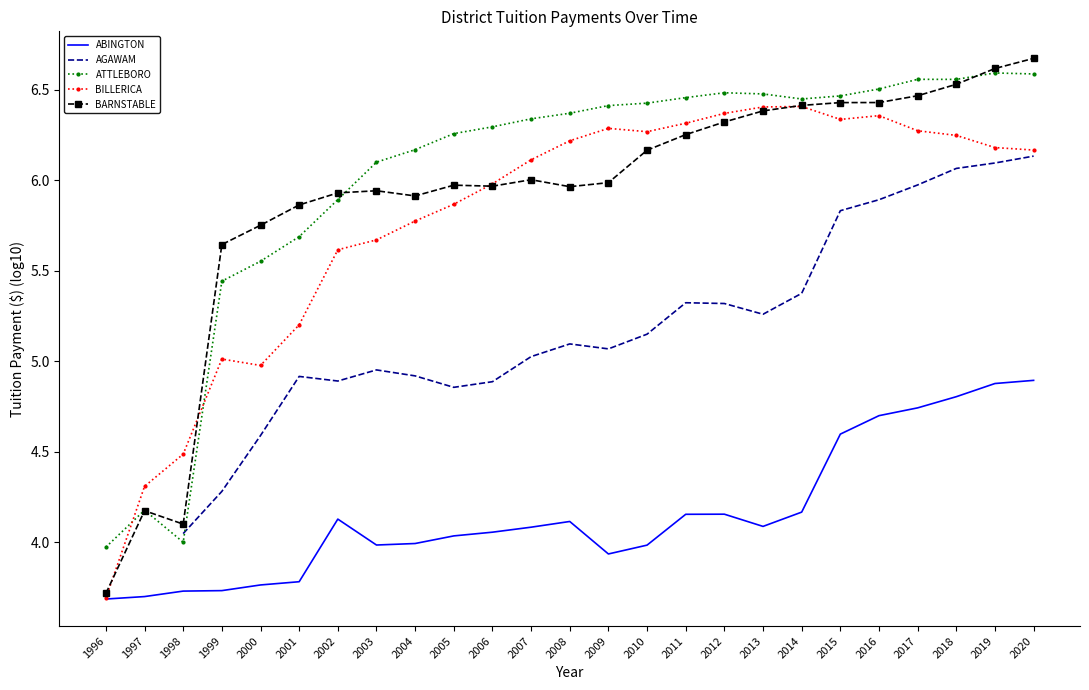

What is the sum of the BILLERICA values at 2001 and 2018?

11.4